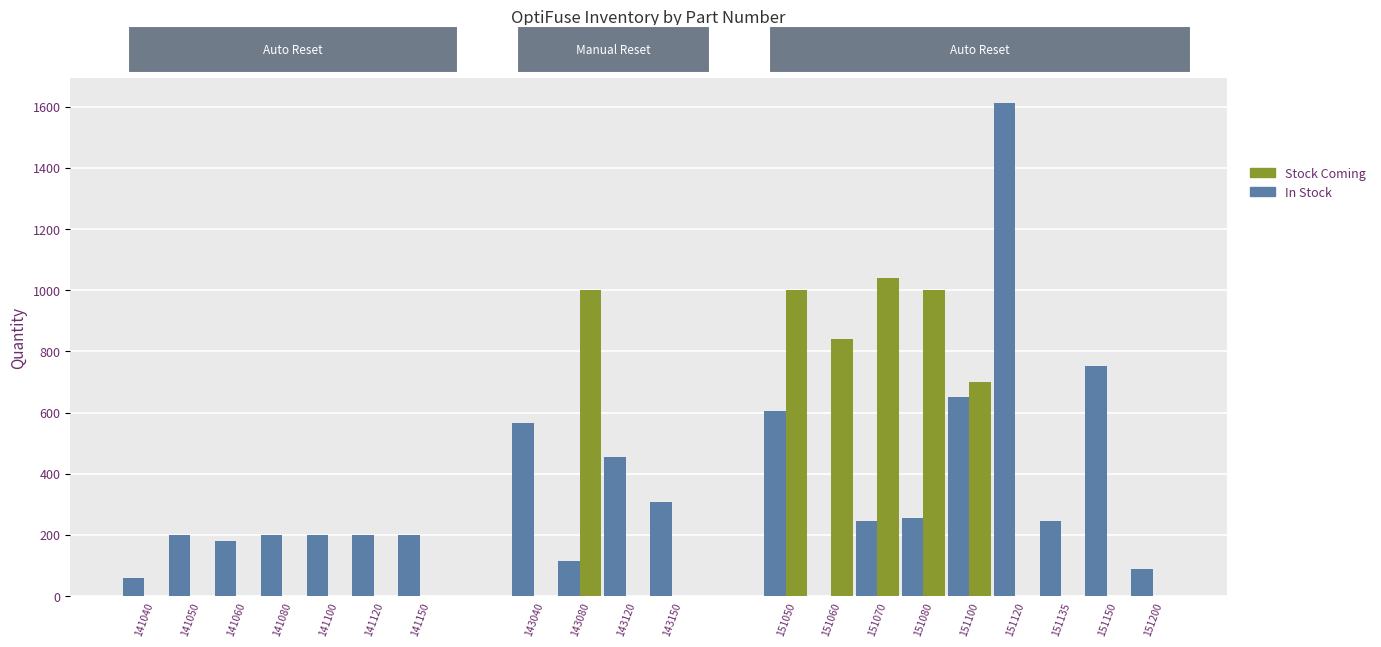

True or false: Stock Coming has a value of 0 at 143150.

True